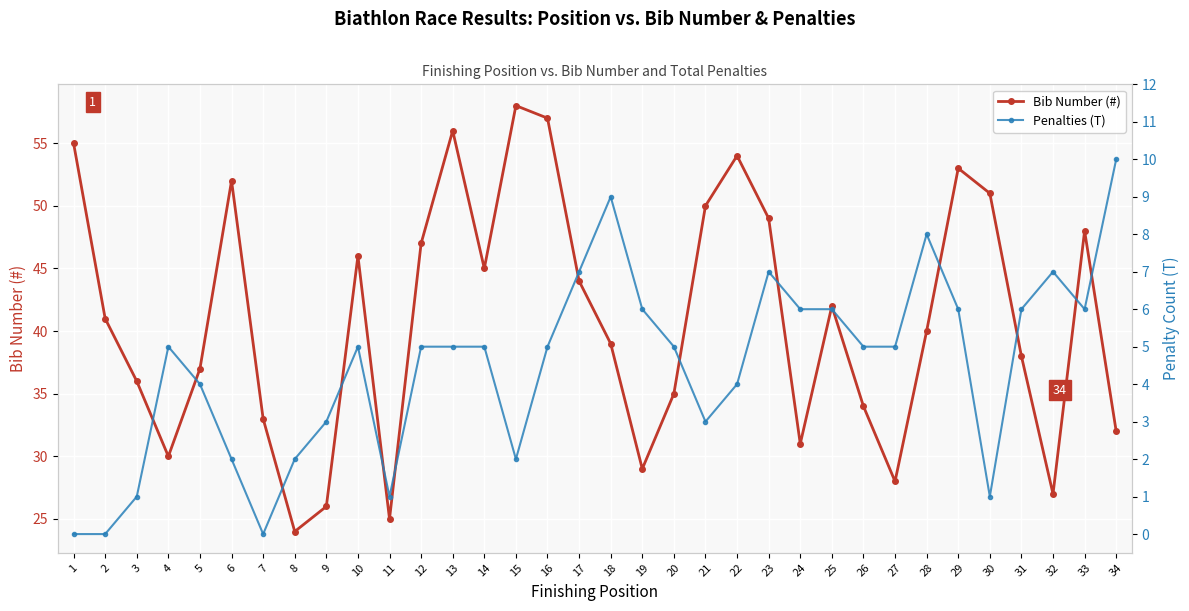

Is this an area chart (filled region under the line)?

No